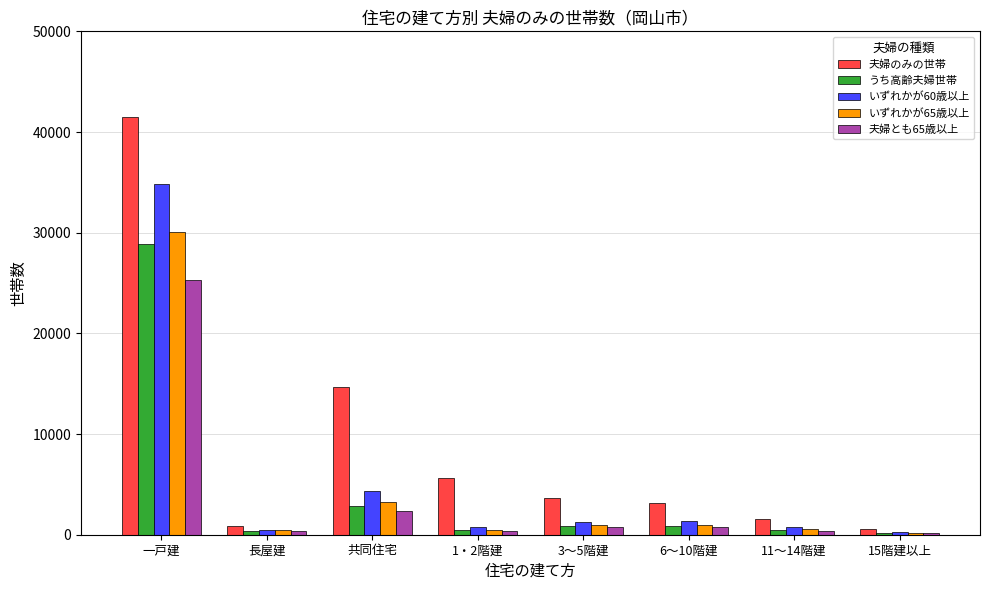

The value of 夫婦のみの世帯 at 11～14階建 is 1595. True or false?

True